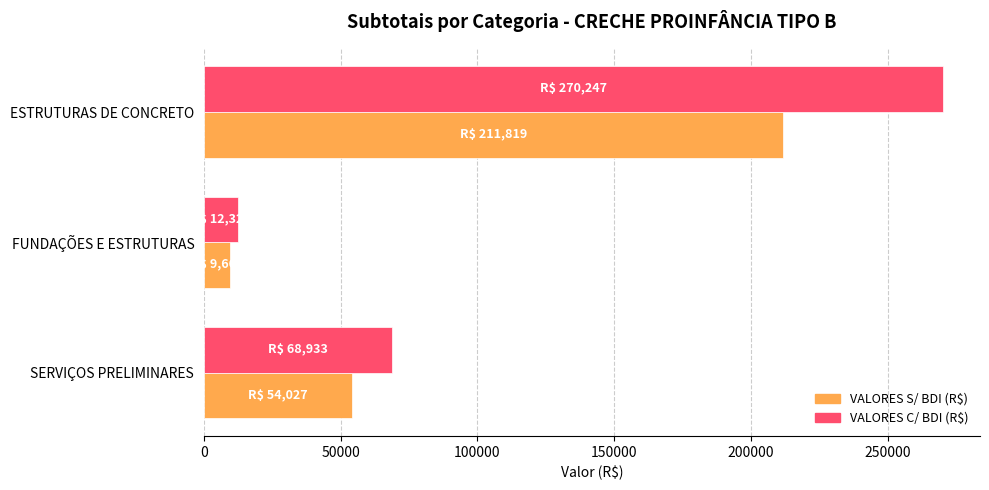

How many data points in VALORES C/ BDI (R$) are above 68933?

2